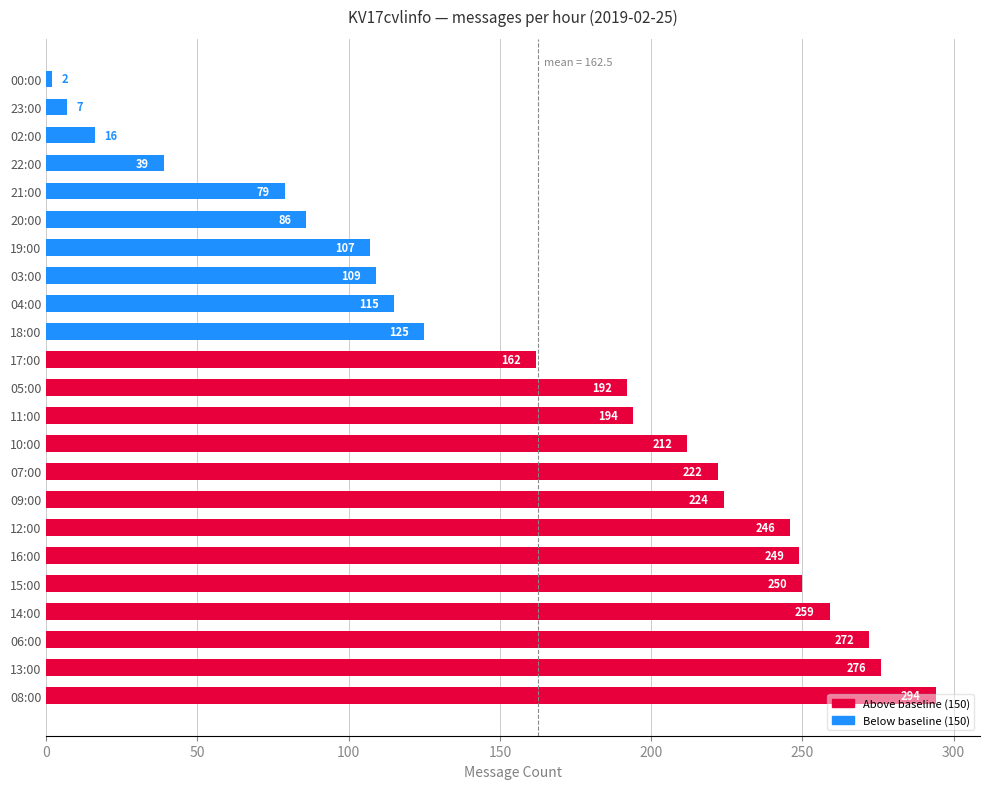

True or false: the data shows 120 at 09:00.

False